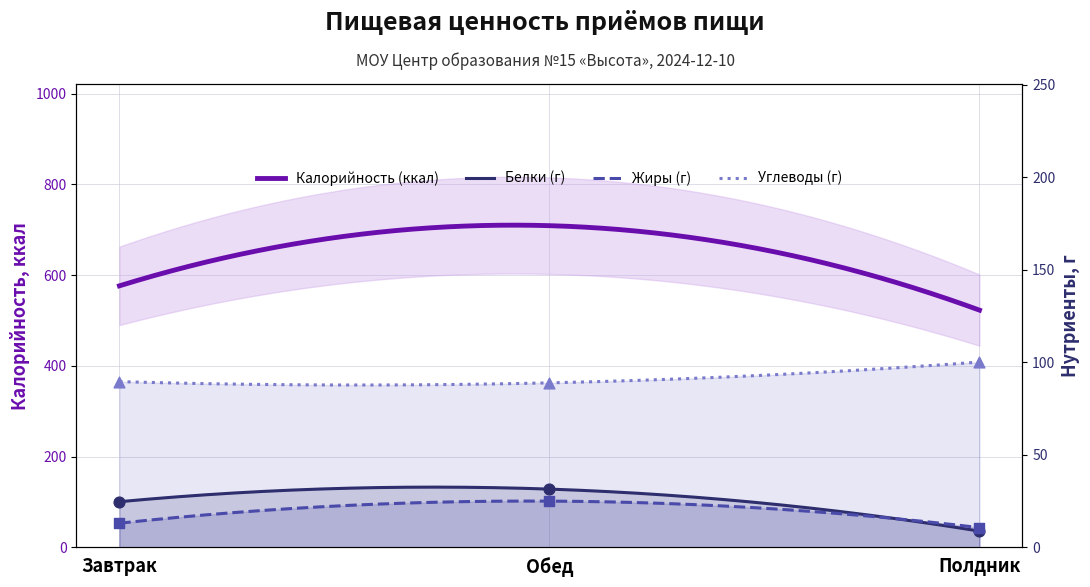

What is the total value across all series at Полдник?

119.5